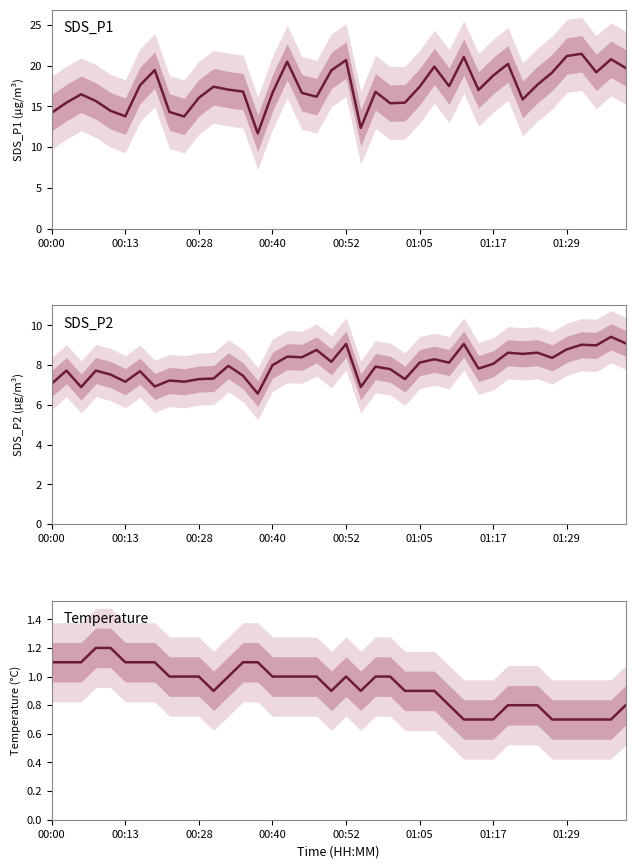

The value of SDS_P1 at 17 is 16.7. True or false?

True